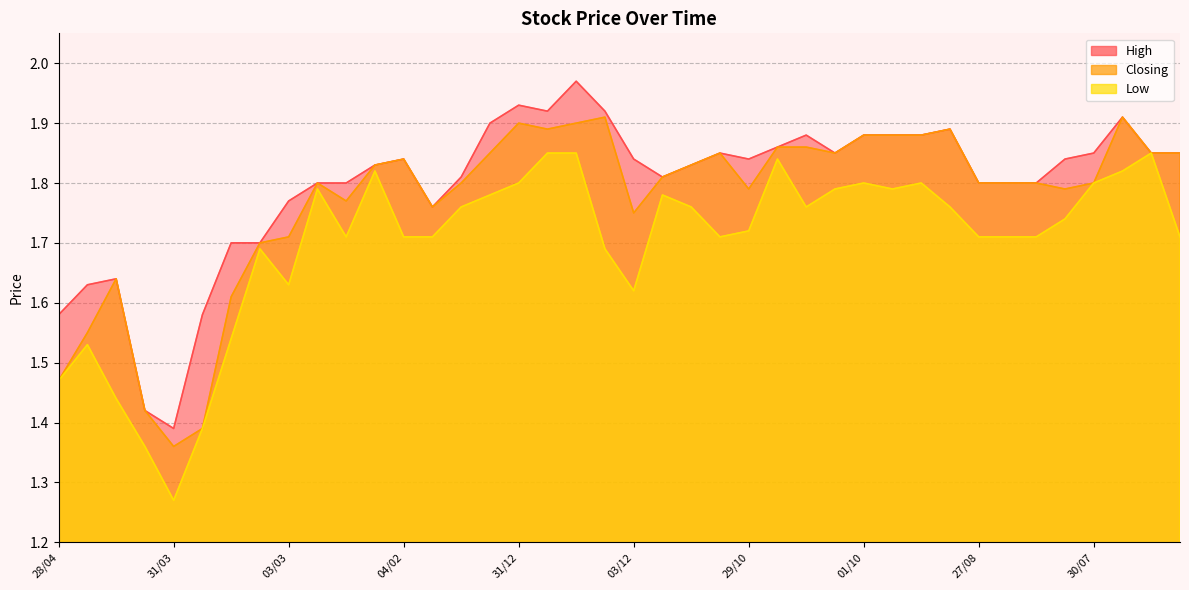

Does the chart display data point markers on the line(s)?

No